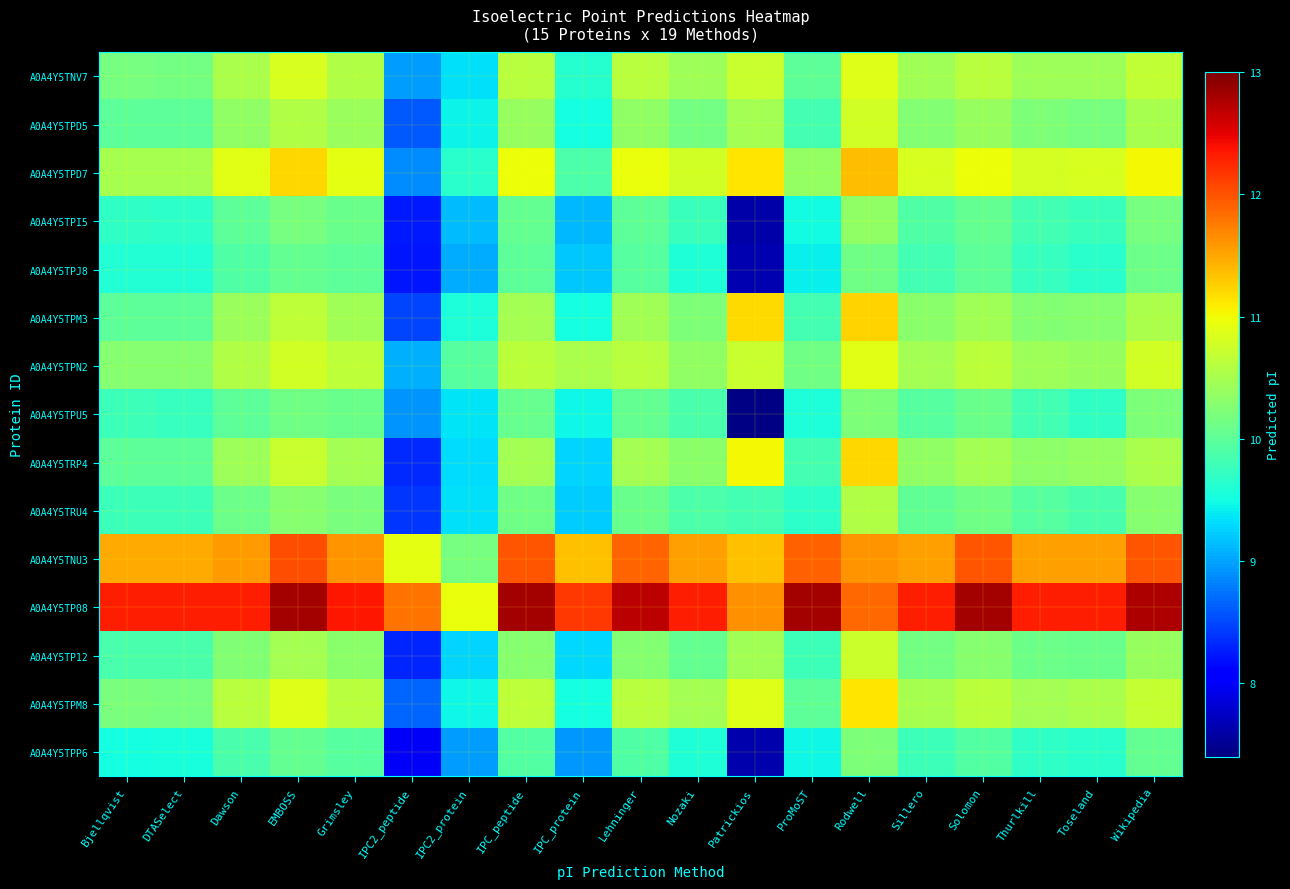

Which series has the largest total across all categories?

A0A4Y5TP08